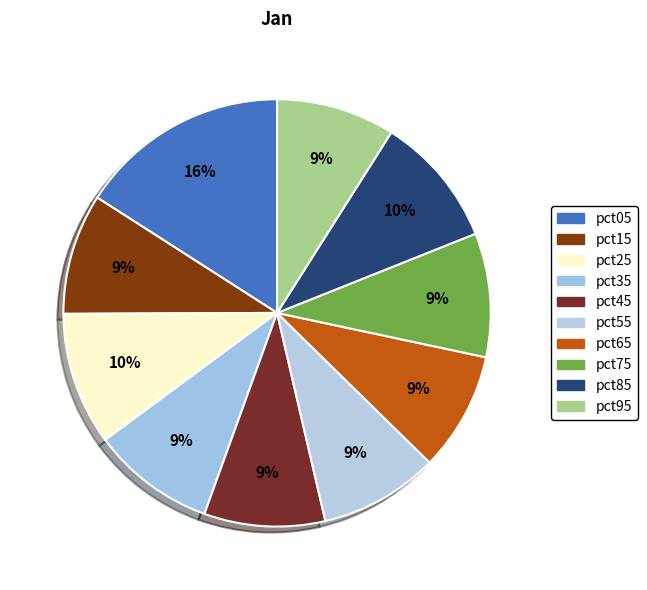

True or false: pct05 accounts for 6% of the total.

False